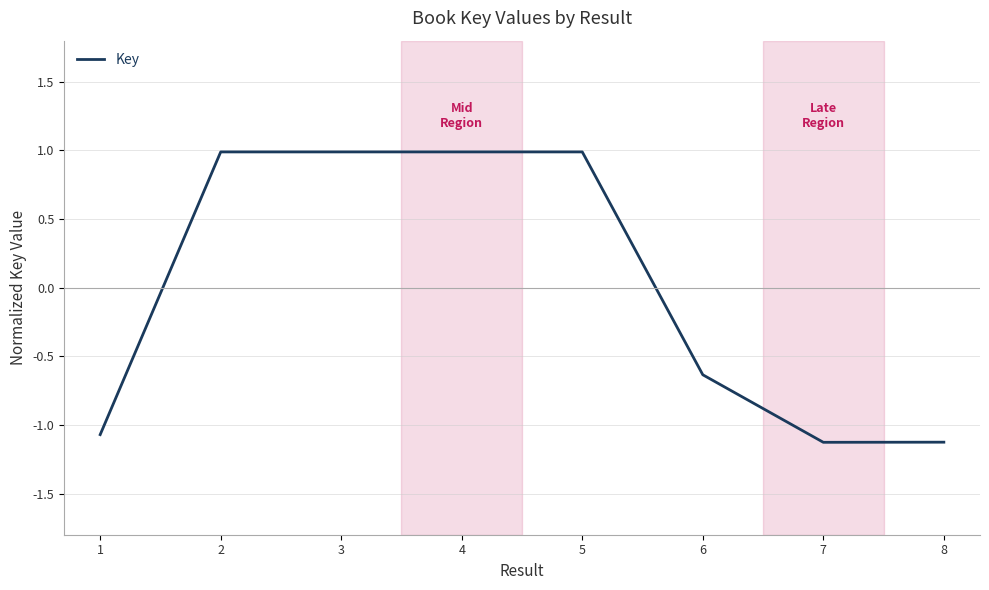

Is it true that the value at 3 is 1.5?

False